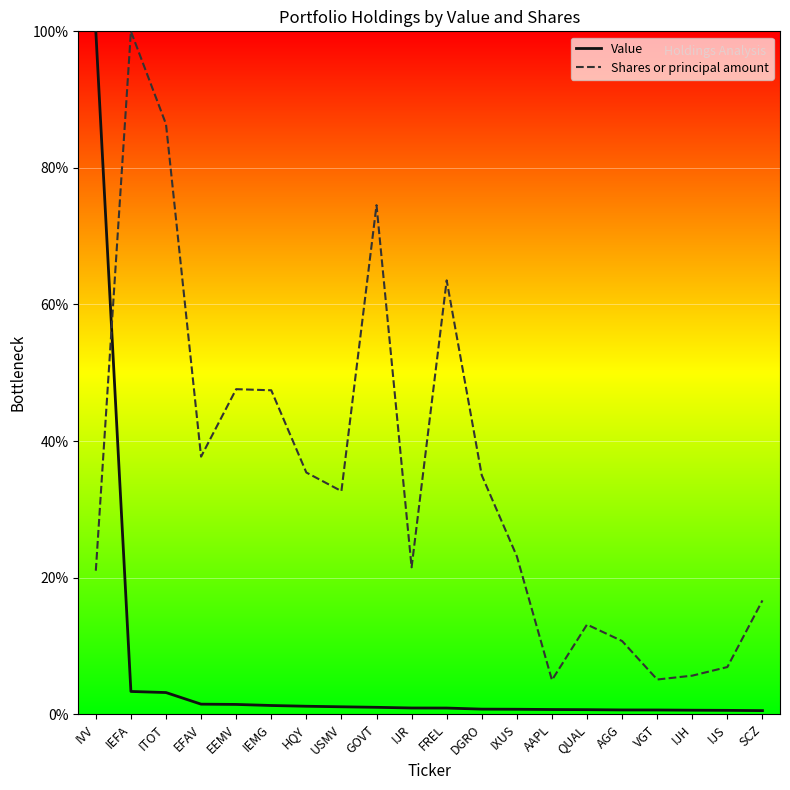

What is the total value across all series at IEMG?

48.7